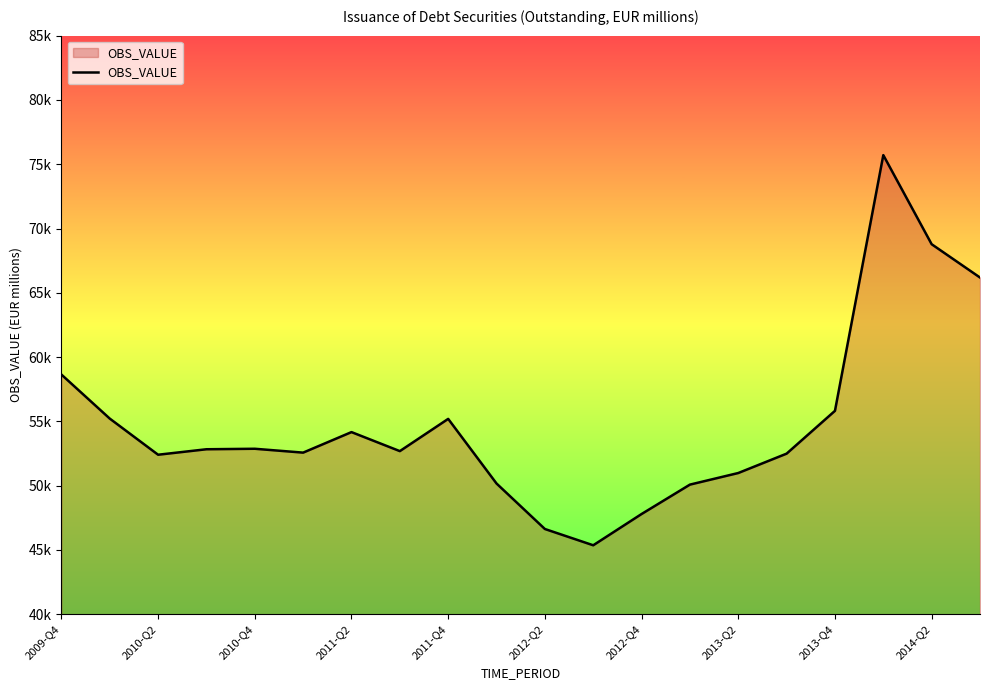

Is this an area chart (filled region under the line)?

Yes